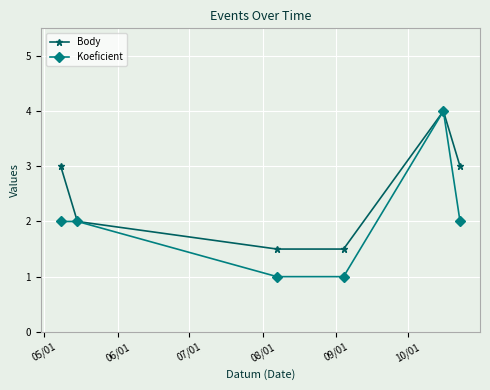

Which series has the largest range (max minus min)?

Koeficient